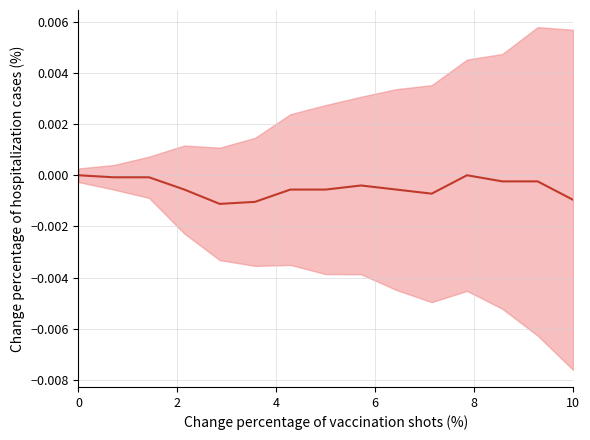

The value at 9 is -0.0. True or false?

False